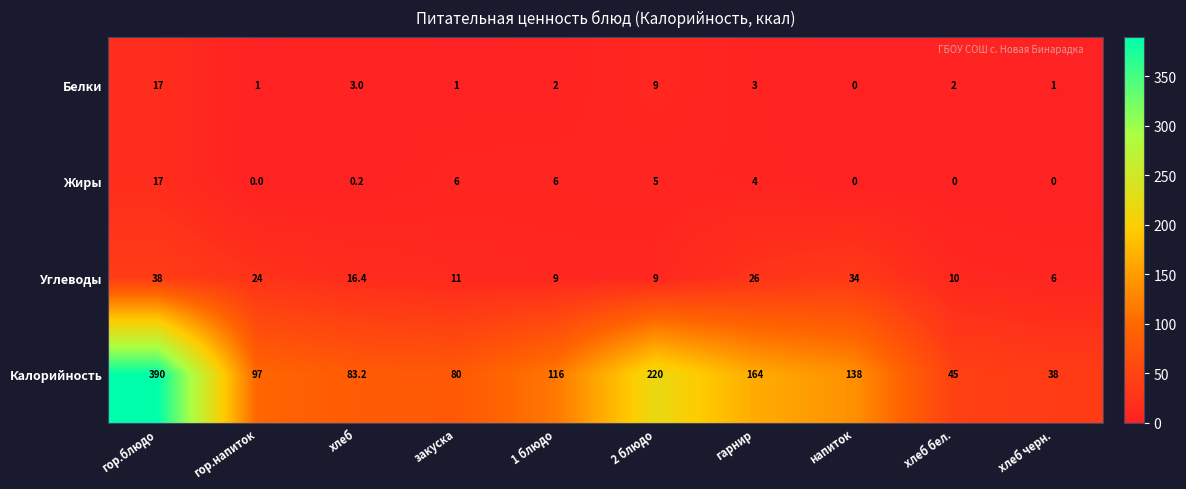

Rank the series at хлеб черн. from highest to lowest value.

Калорийность, Углеводы, Белки, Жиры